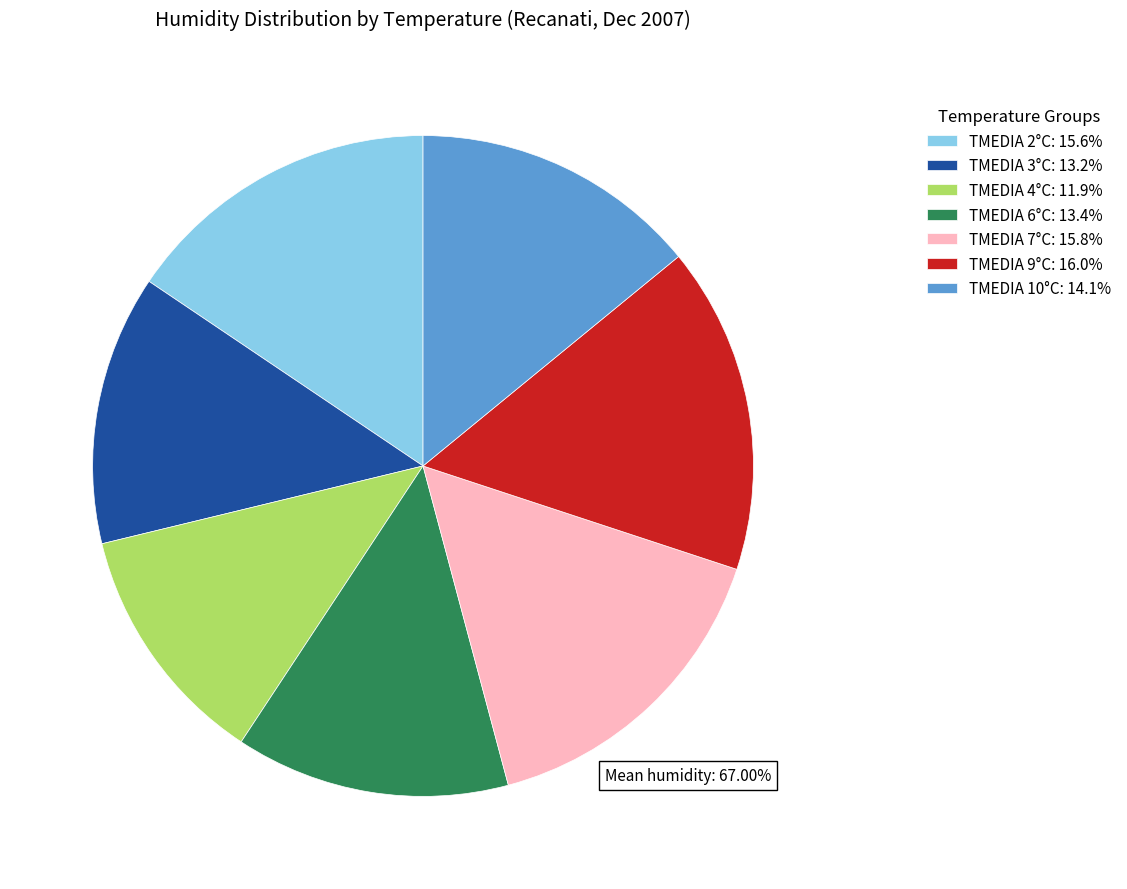

What is the ratio of the value at TMEDIA 4°C: 11.9% to the value at TMEDIA 9°C: 16.0%?

0.7